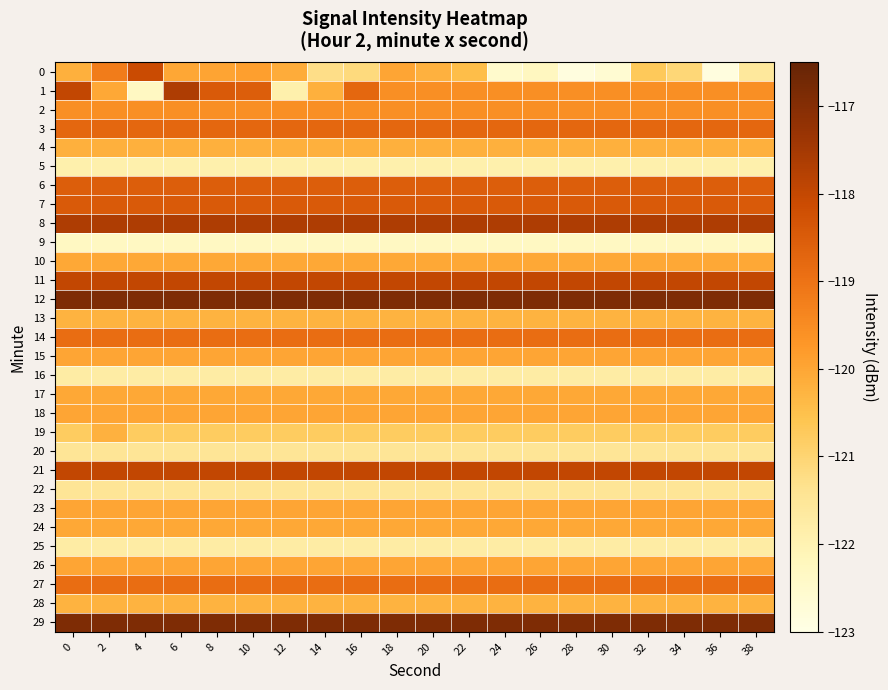

Which has a higher value, 16 or 10?

10